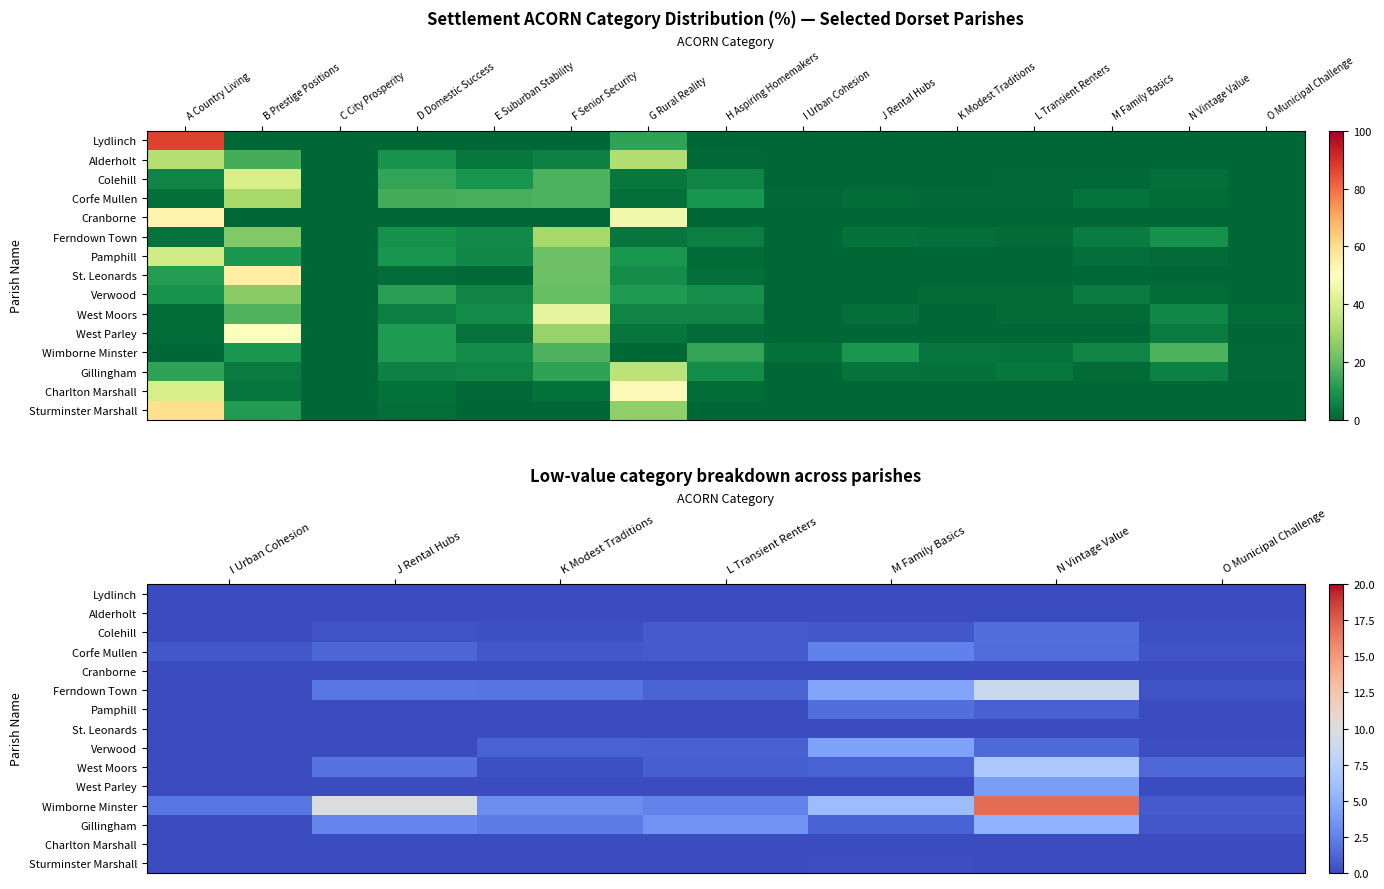

True or false: Pamphill has a value of 0.0 at I Urban Cohesion.

True